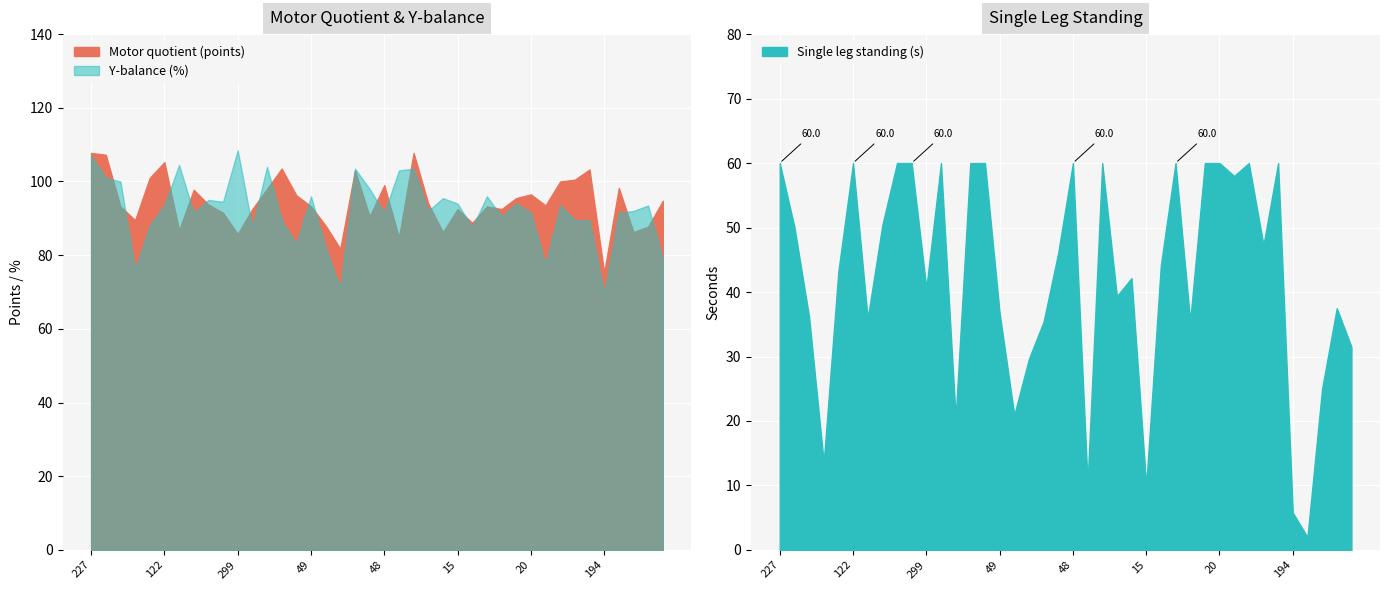

What is the label of the 8th point from the right?

259